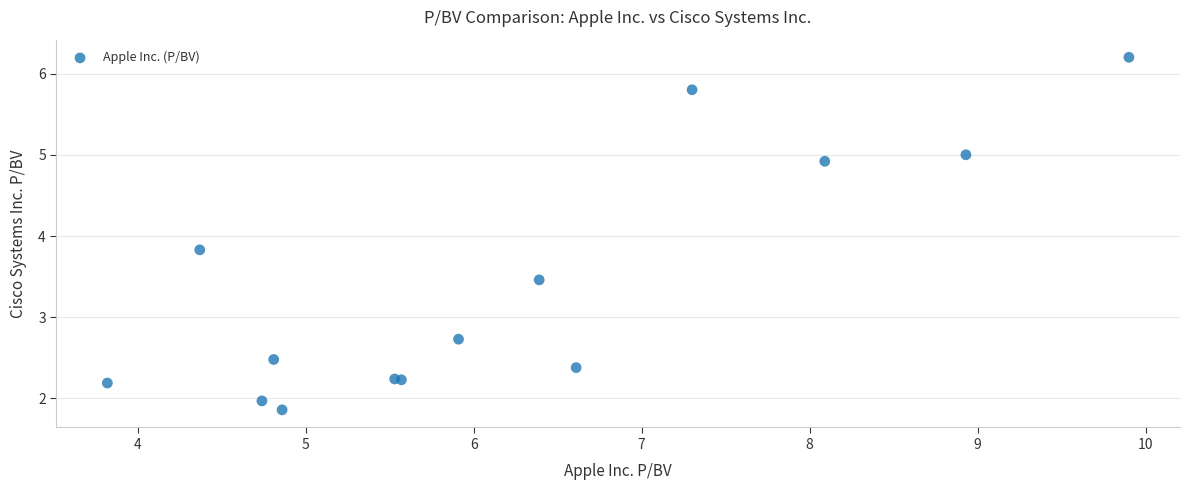

What Y value in the scatter plot is closest to 4?

3.8